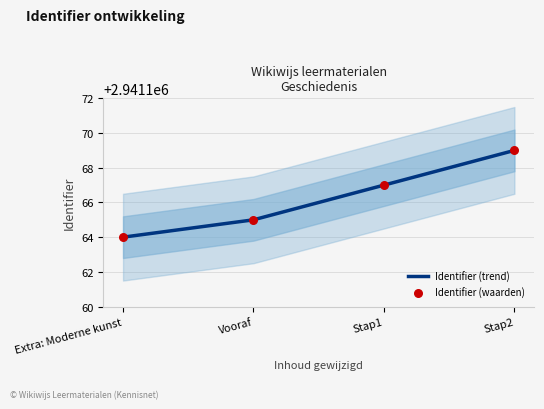

What is the approximate value at Extra: Moderne kunst?

2941164